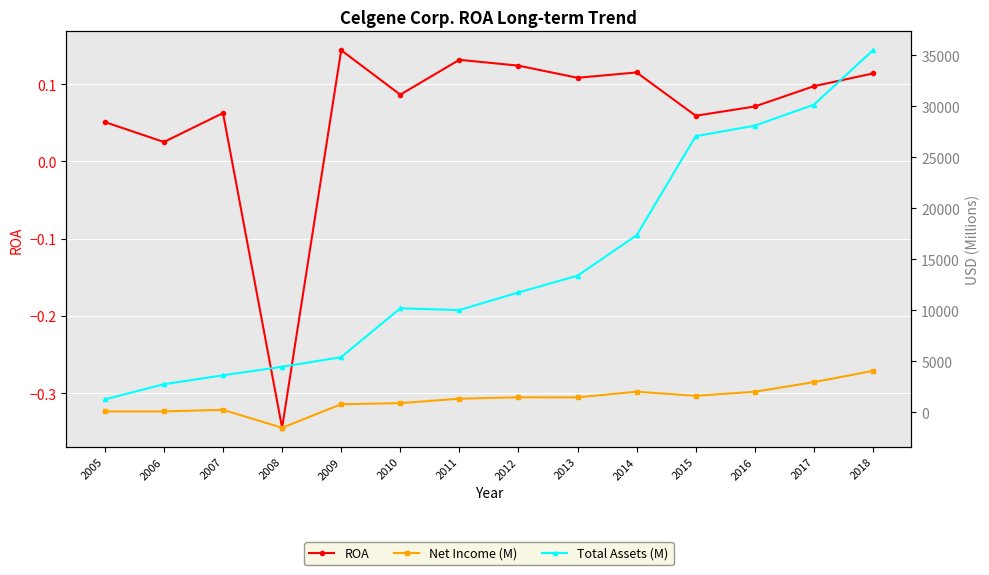

Which label corresponds to the smallest value in the chart?

2008